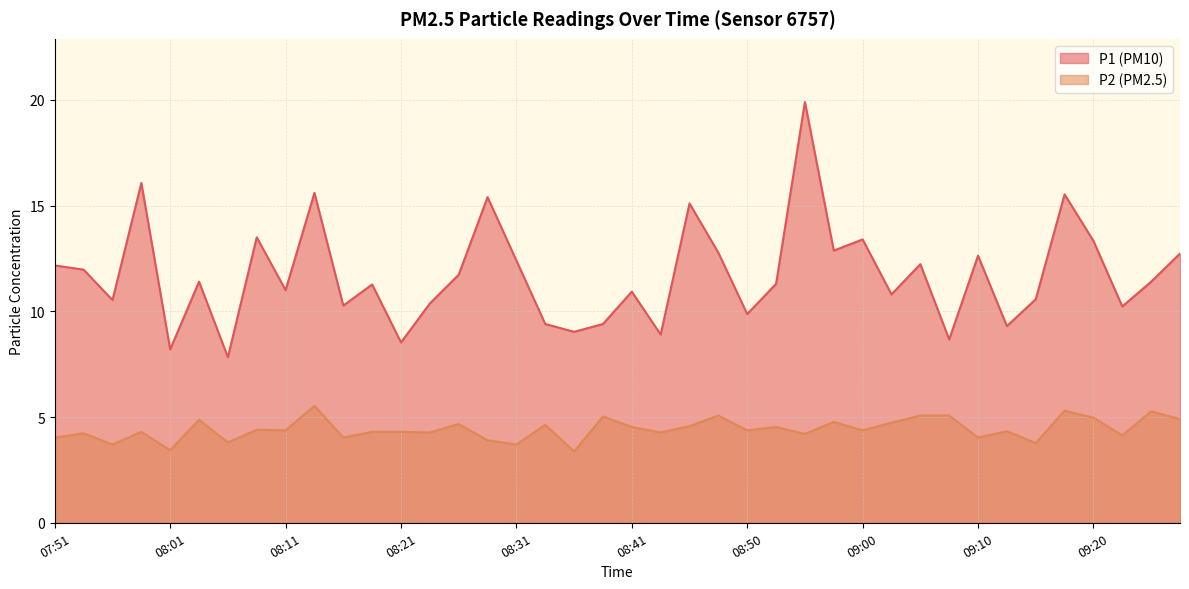

Between 09:08 and 07:51, which is larger?

07:51